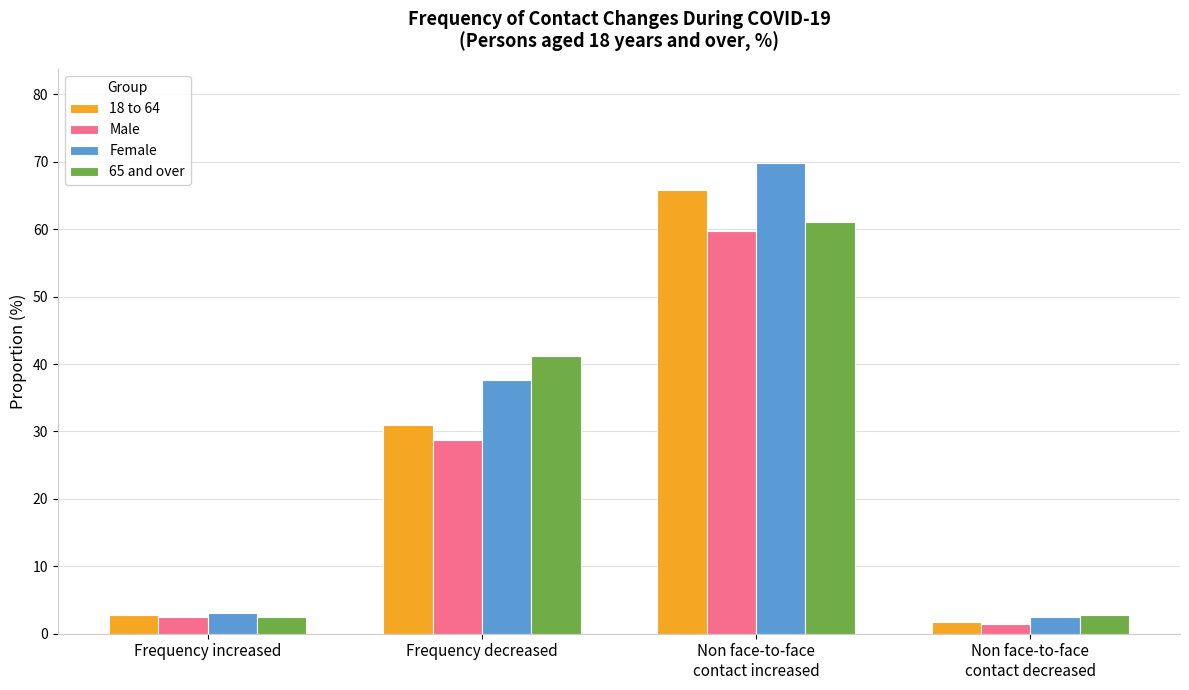

Rank the series at Non face-to-face
contact increased from lowest to highest value.

Male, 65 and over, 18 to 64, Female